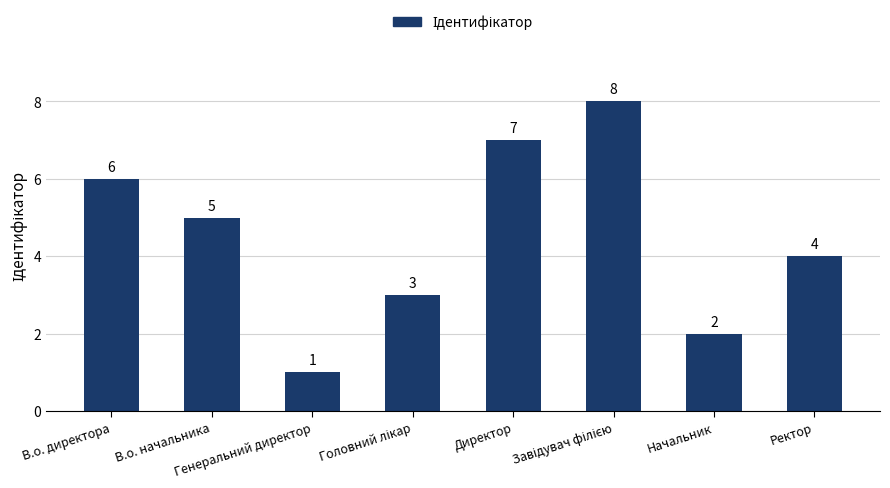

What is the greatest value displayed?

8